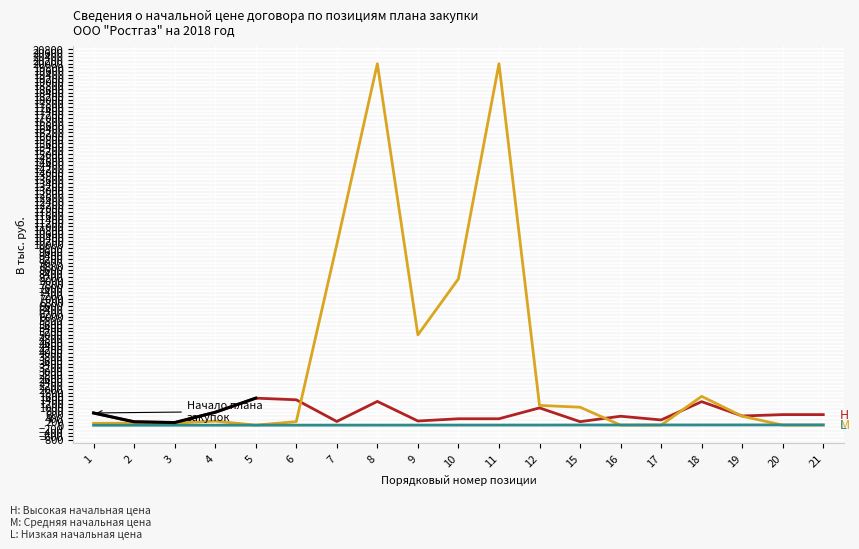

At which category is the sum across all series the highest?

8